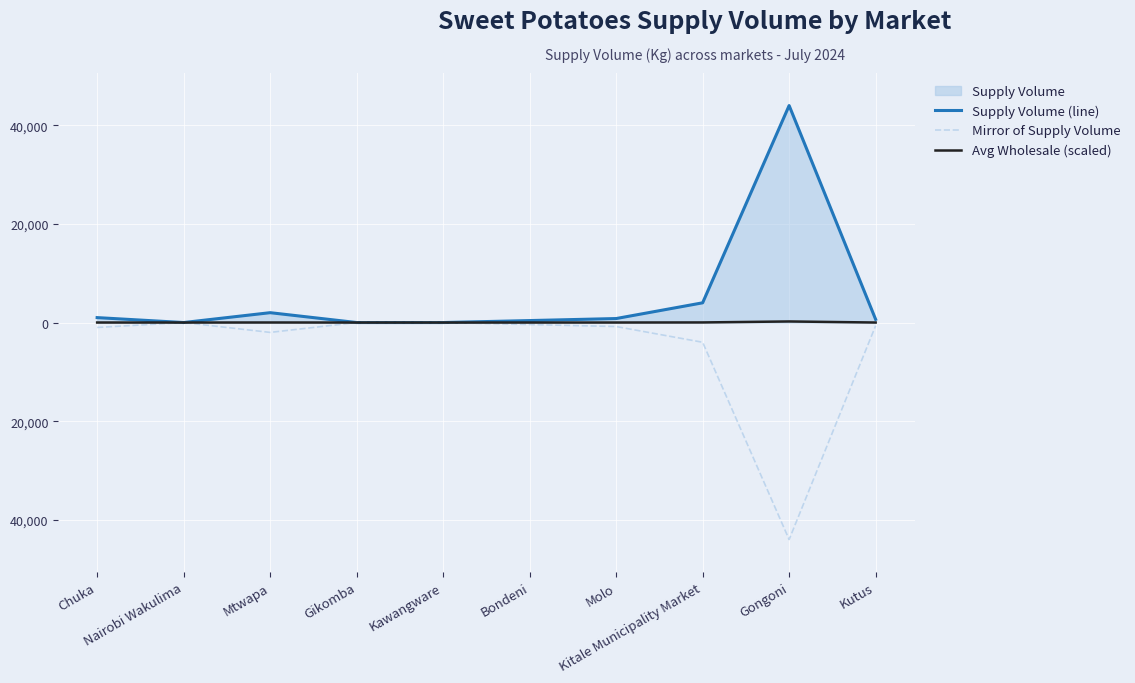

At which label does Avg Wholesale (scaled) reach its peak?

Gongoni